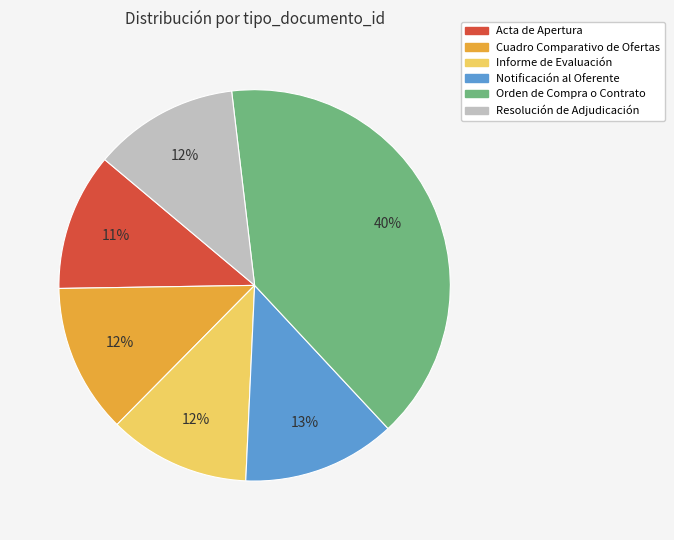

How many slices are in this pie chart?

6